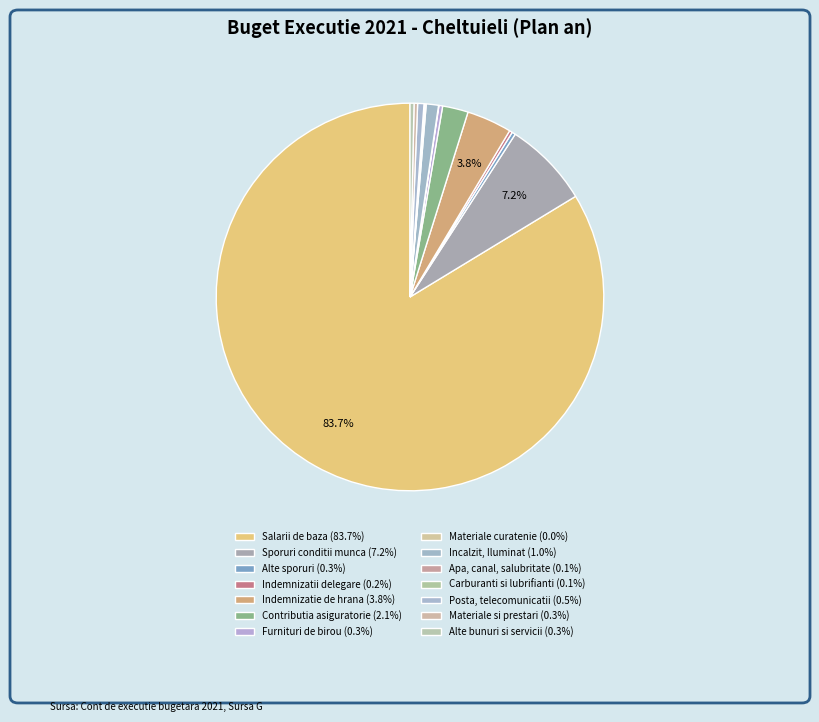

How many segments does this pie chart have?

14